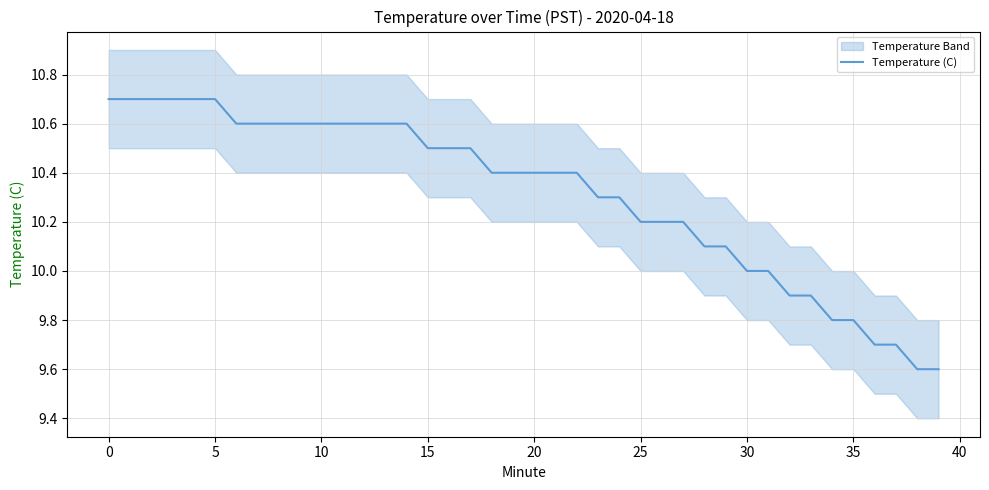

Reading left to right, transcribe all the data shown in this chart.

10.7	10.7	10.7	10.7	10.7	10.7	10.6	10.6	10.6	10.6	10.6	10.6	10.6	10.6	10.6	10.5	10.5	10.5	10.4	10.4	10.4	10.4	10.4	10.3	10.3	10.2	10.2	10.2	10.1	10.1	10.0	10.0	9.9	9.9	9.8	9.8	9.7	9.7	9.6	9.6